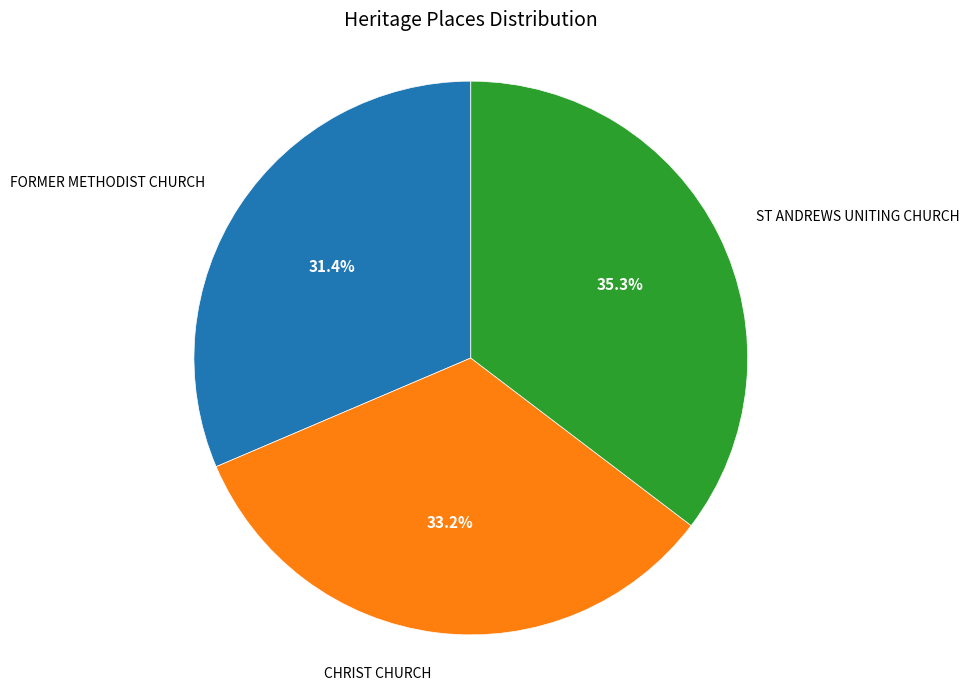

To the nearest percent, what is the difference between the largest and smallest slice percentages?

4%